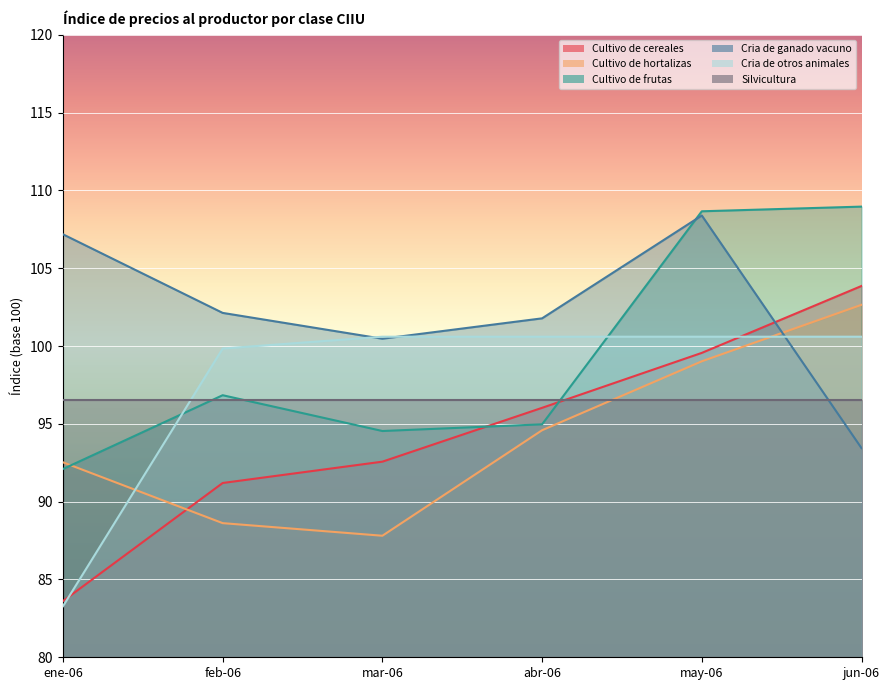

How many intersections are there between Cria de ganado vacuno and Cultivo de hortalizas?

1